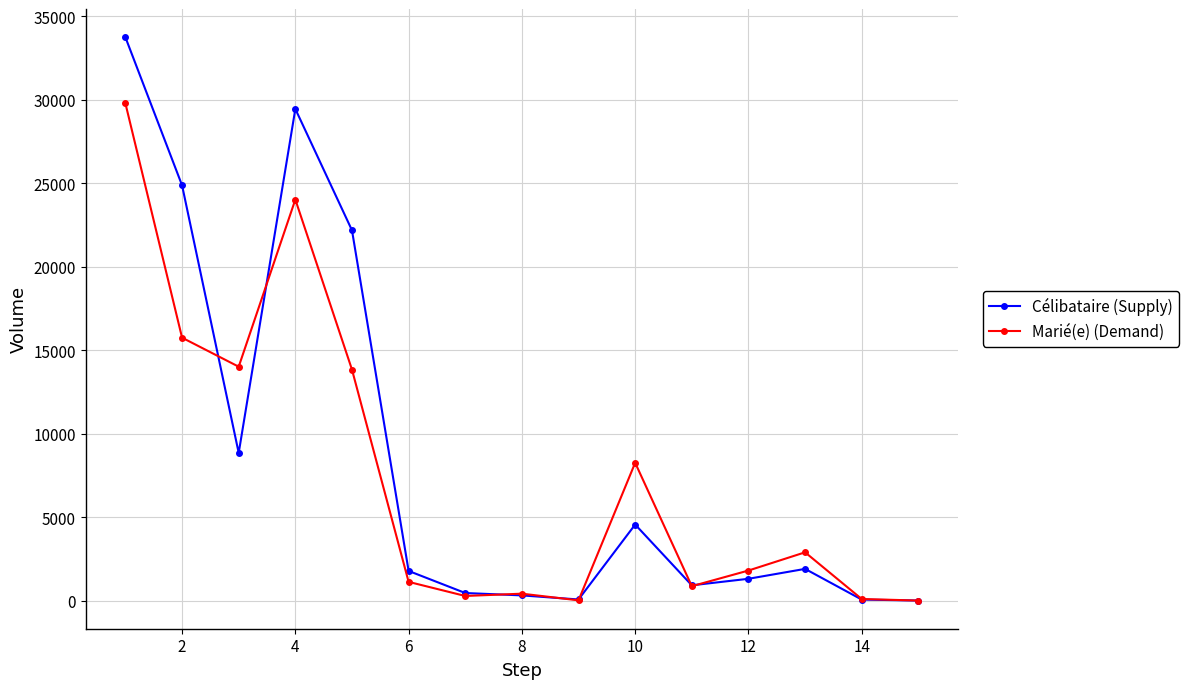

What is the value of the Célibataire (Supply) point at the 2nd from the left?

24886